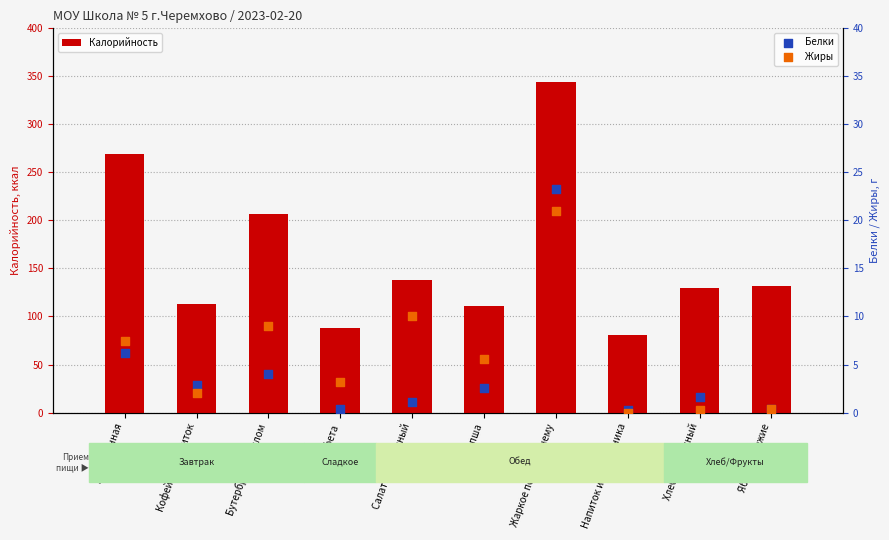

What are all the series names shown in the legend?

Калорийность, Белки, Жиры